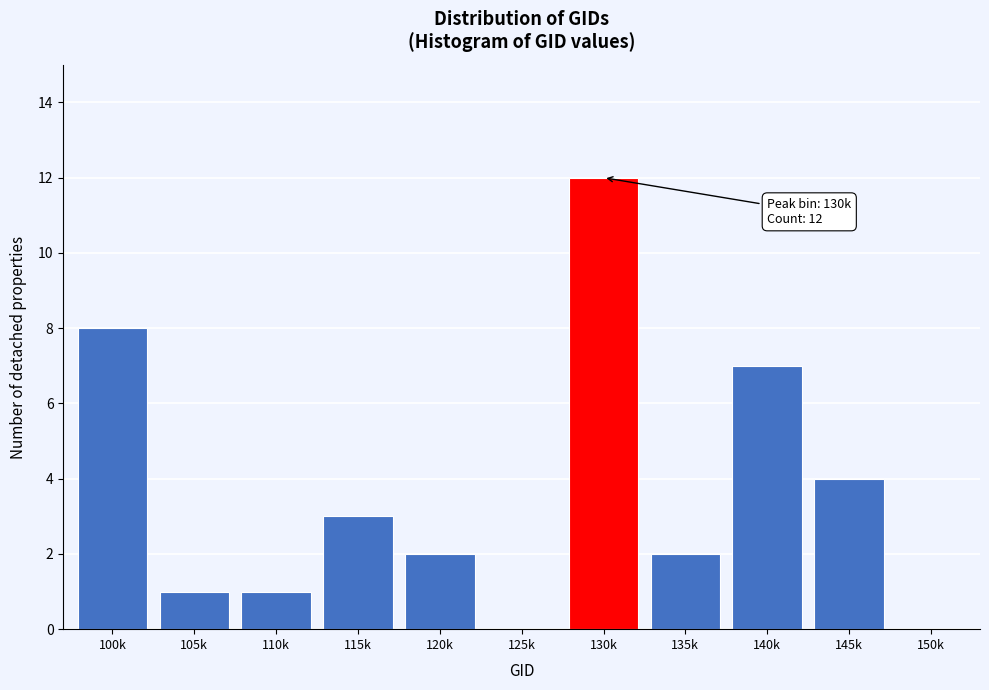

Reading left to right, list all the values displayed in this chart.

100k=8	105k=1	110k=1	115k=3	120k=2	125k=0	130k=12	135k=2	140k=7	145k=4	150k=0